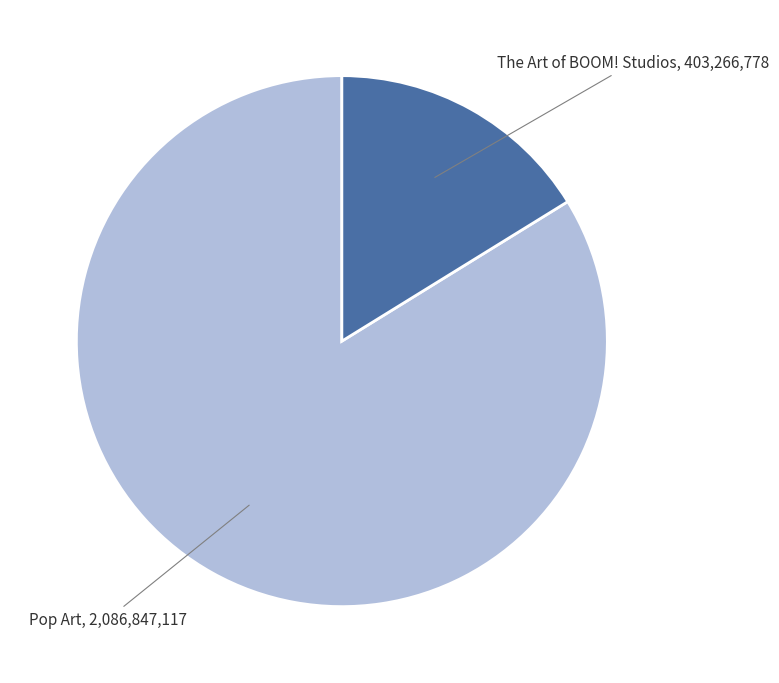

Which has a higher value, The Art of BOOM! Studios or Pop Art?

Pop Art